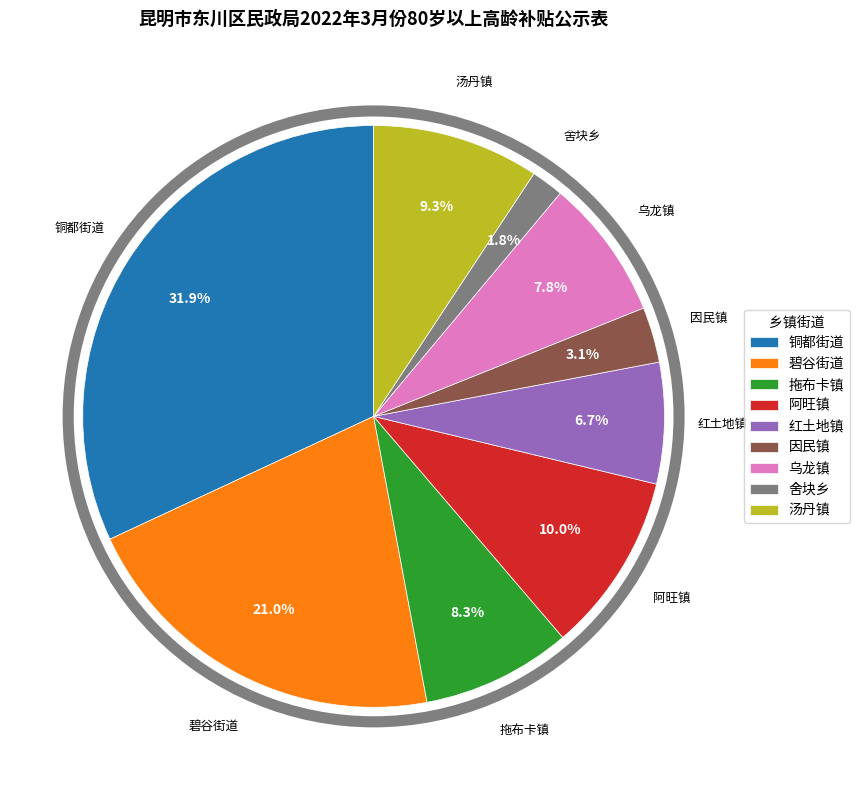

Is it true that 舍块乡 is 2% of the pie?

True